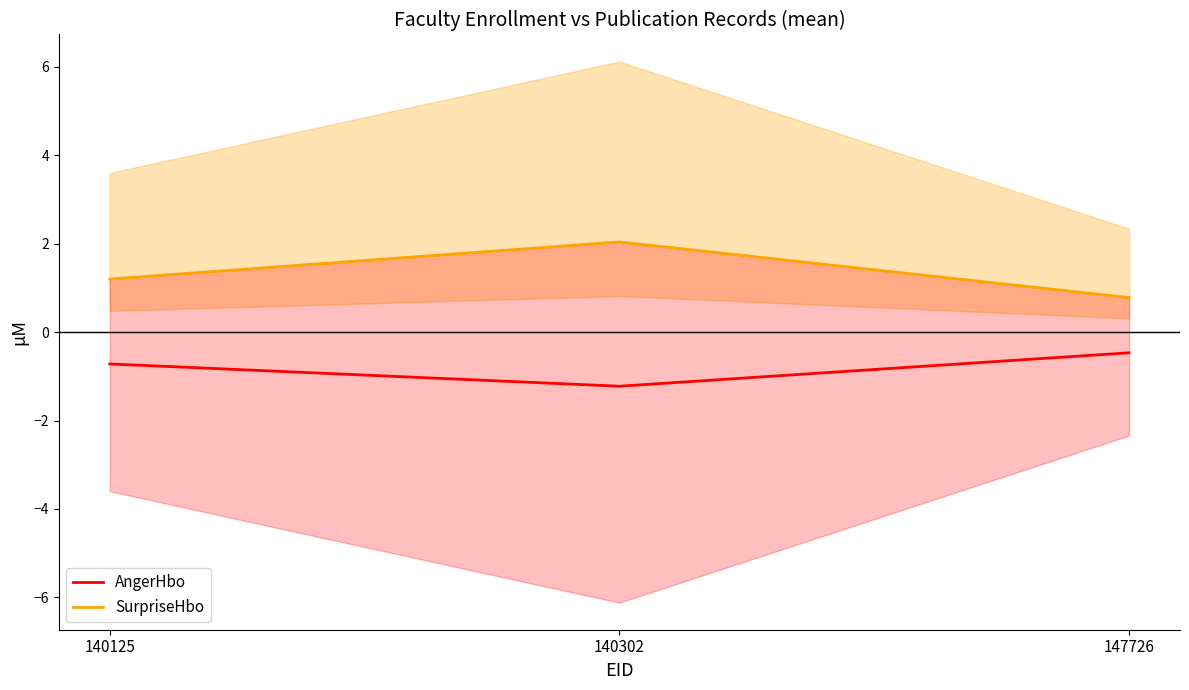

How many data points in SurpriseHbo are less than 1?

1